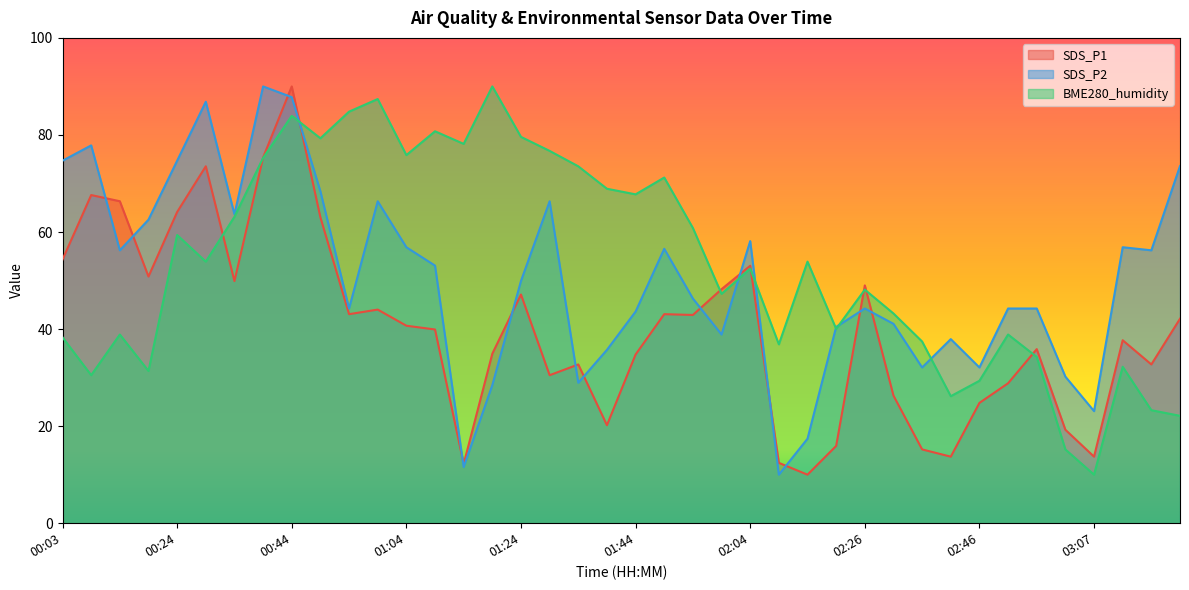

In BME280_humidity, how many points are higher than both neighbors (excluding endpoints)?

12